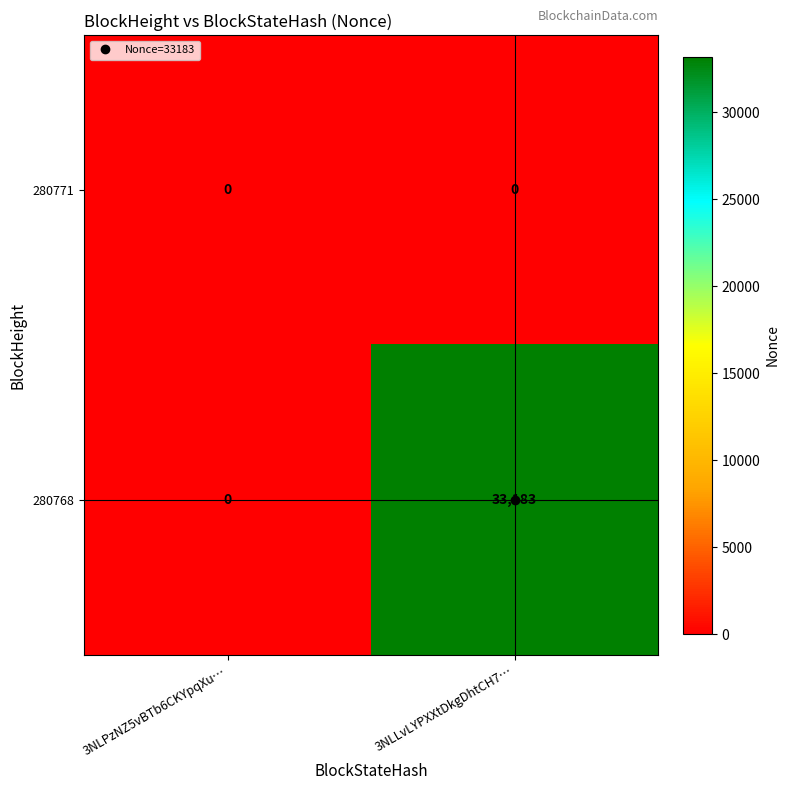

At 3NLLvLYPXXtDkgDhtCH7…, list the series in order from largest to smallest.

280768, 280771